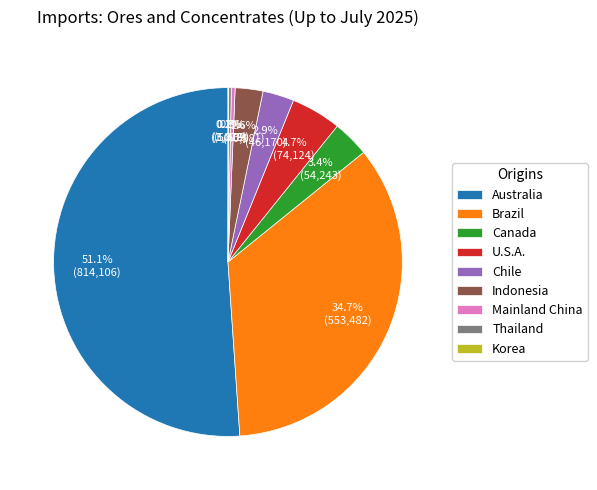

To the nearest percent, what is the difference between the Chile and U.S.A. slice percentages?

2%